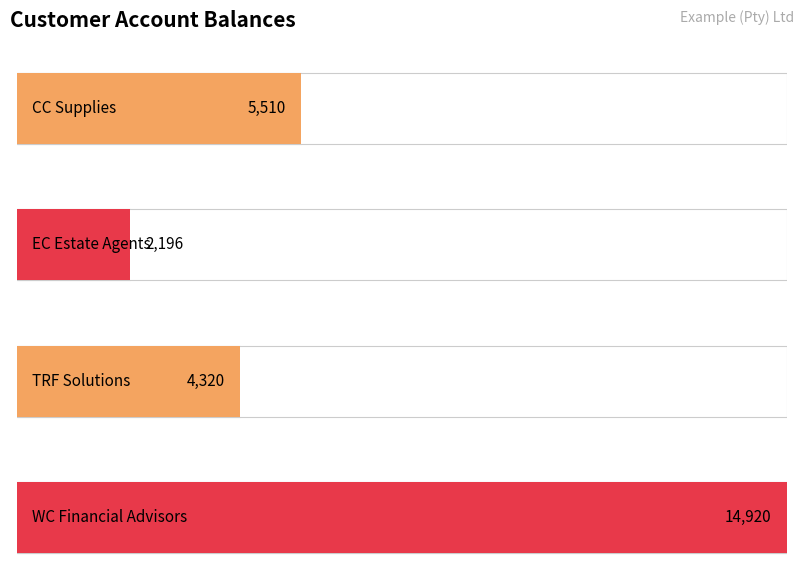

What position from the right is WC Financial Advisors?

1